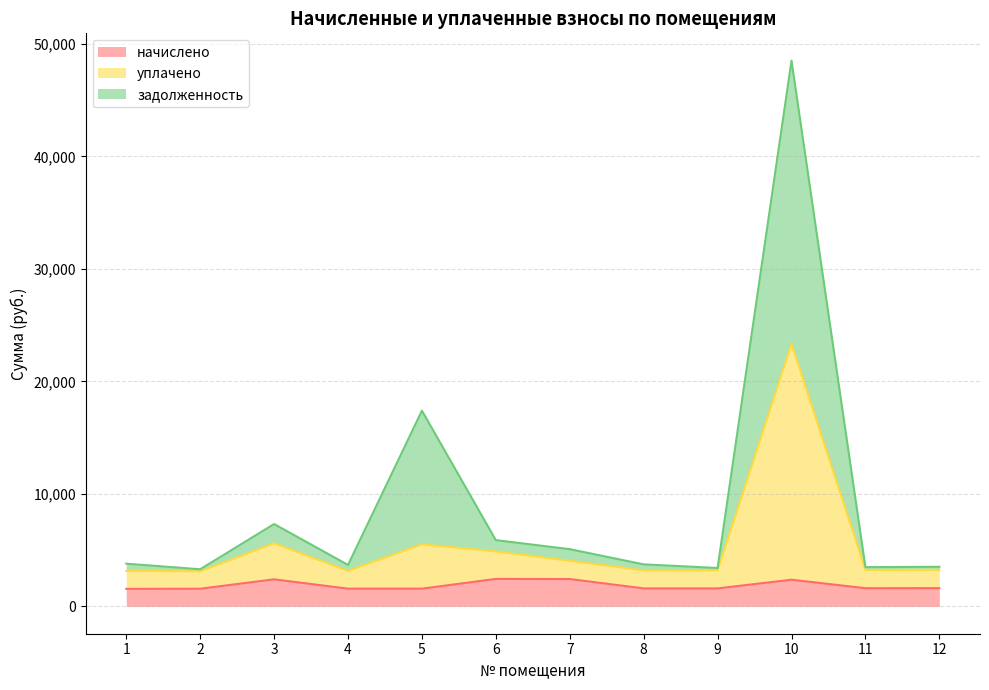

How many values in the начислено series are below 1620?

6